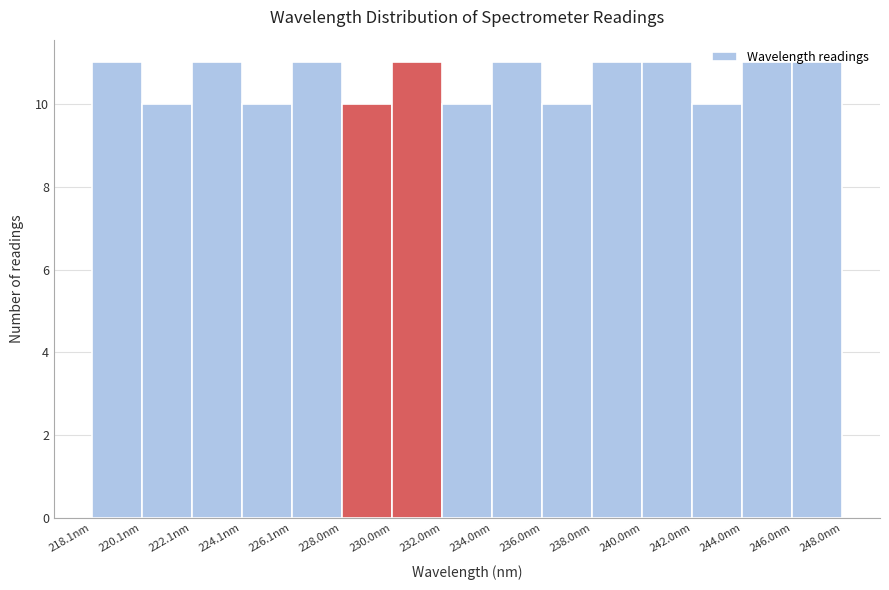

What is the height of the bar covering 240 to 242 on the x-axis? Neither the bar edges nor the heights are printed on the chart, so give them approximately, as read against the axes.

11